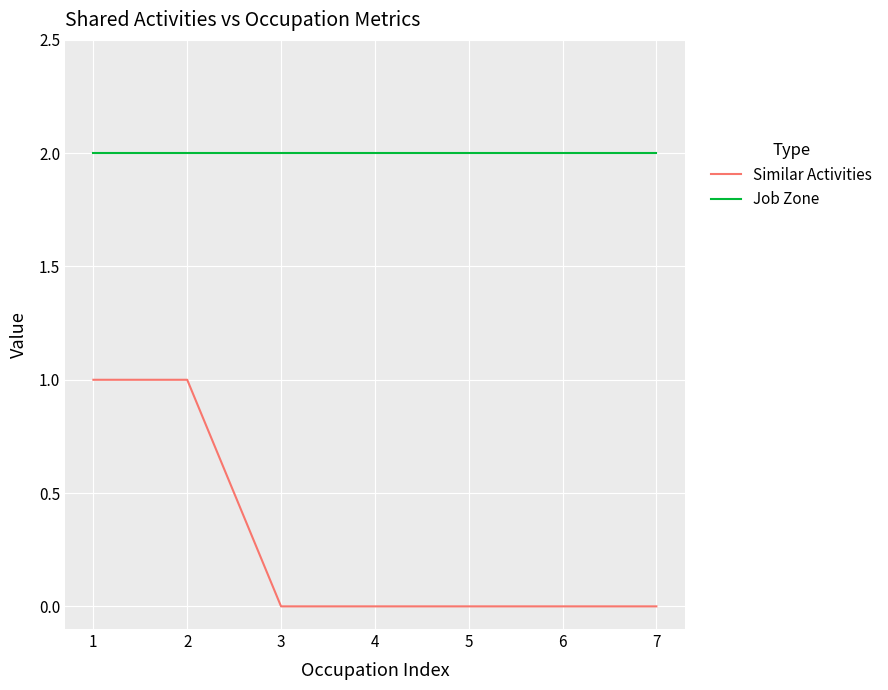

Is it true that Job Zone equals 2 at 1?

True